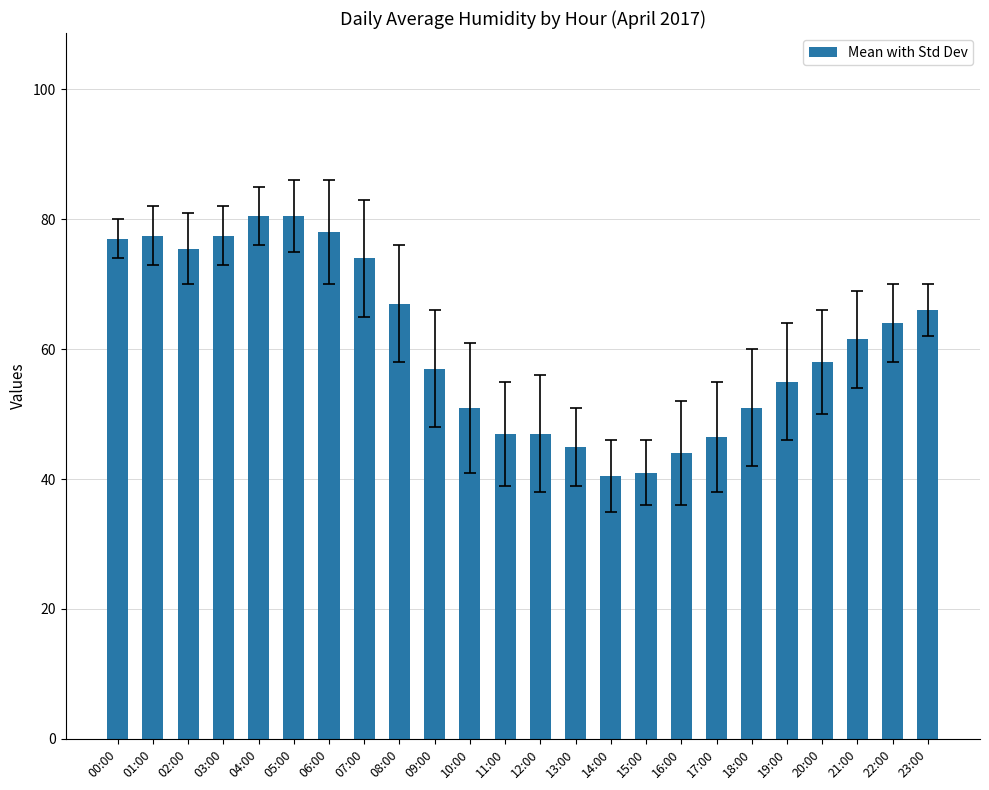

How many bars are there in total?

24